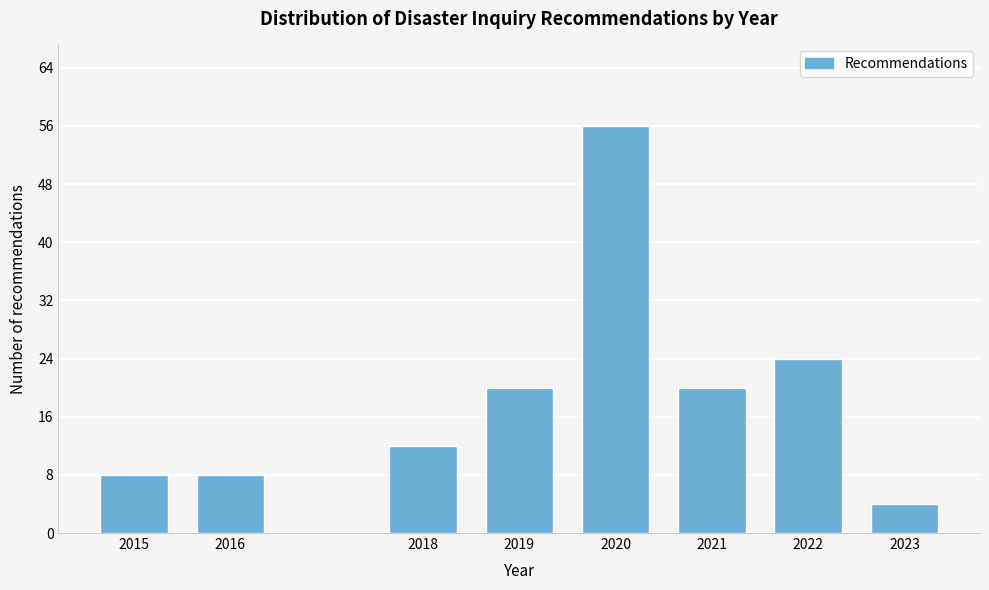

Reading left to right, what are all the values shown in this chart?

2015=8	2016=8	2018=12	2019=20	2020=56	2021=20	2022=24	2023=4